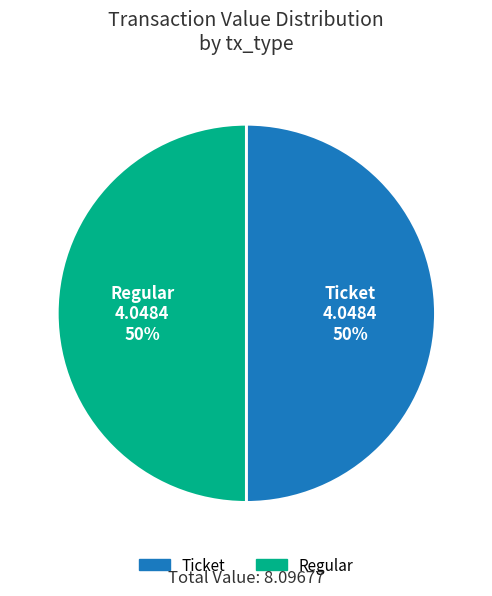

To the nearest percent, what is the difference between the largest and smallest slice percentages?

0%